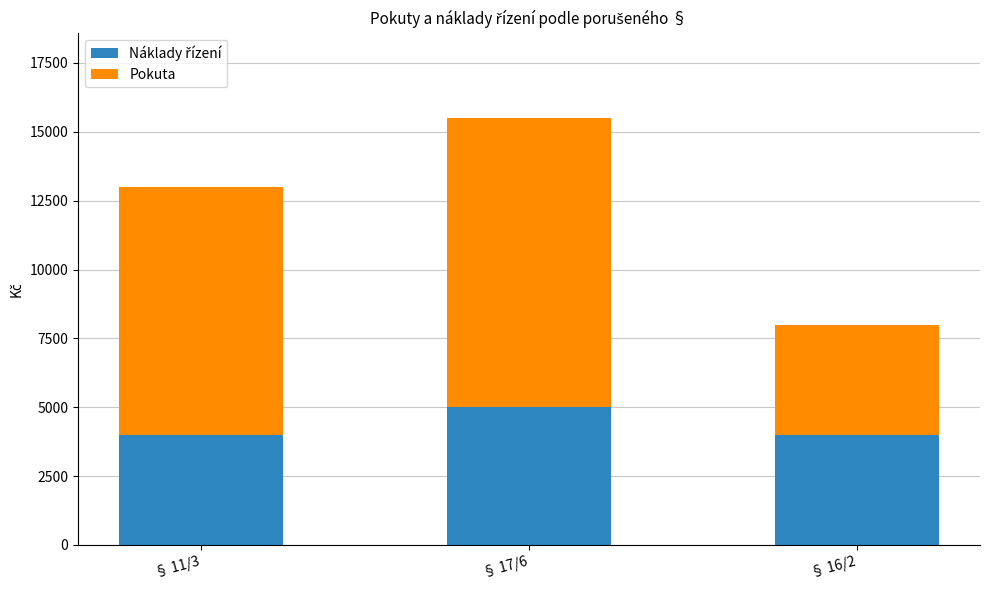

At which category is the sum across all series the highest?

§ 17/6